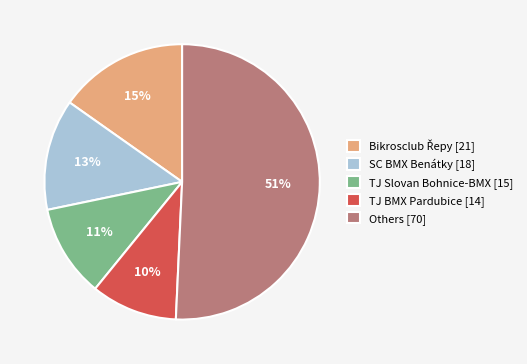

To the nearest percent, what percentage of the pie is SC BMX Benátky [18]?

13%